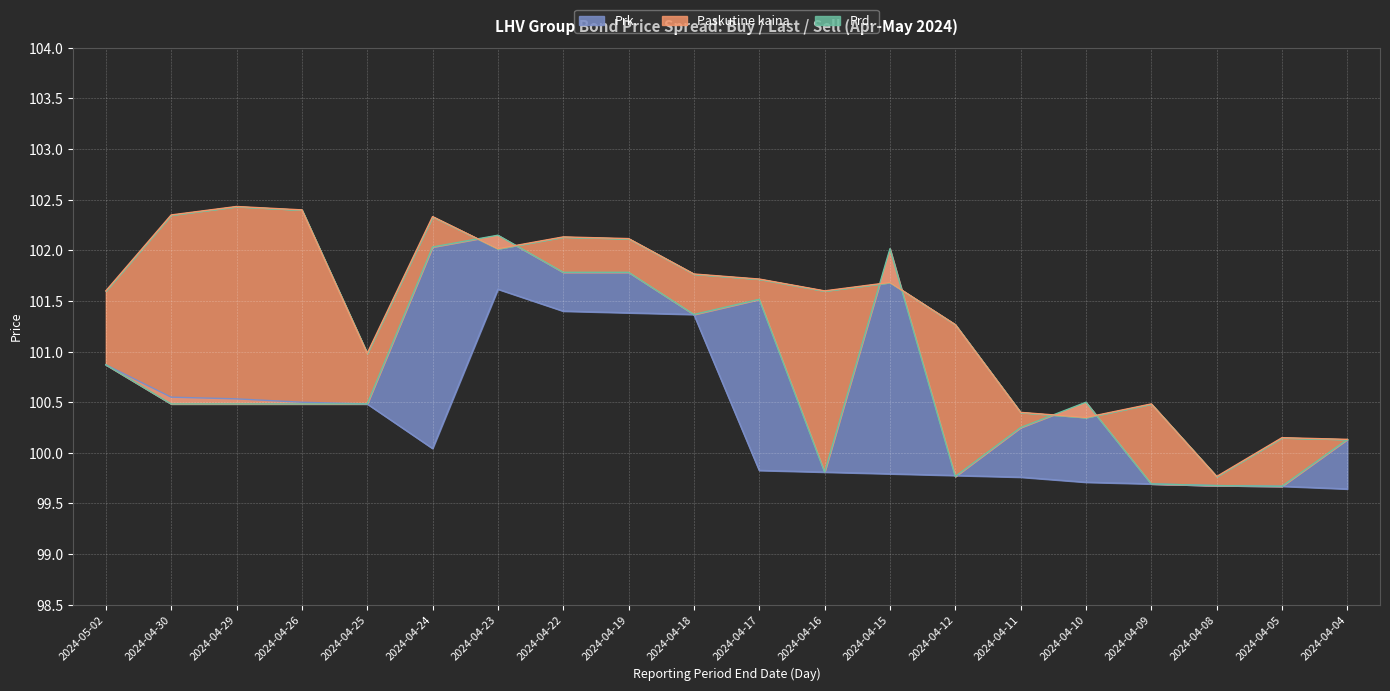

Where is Prd. nearest to the value 101?

2024-04-25